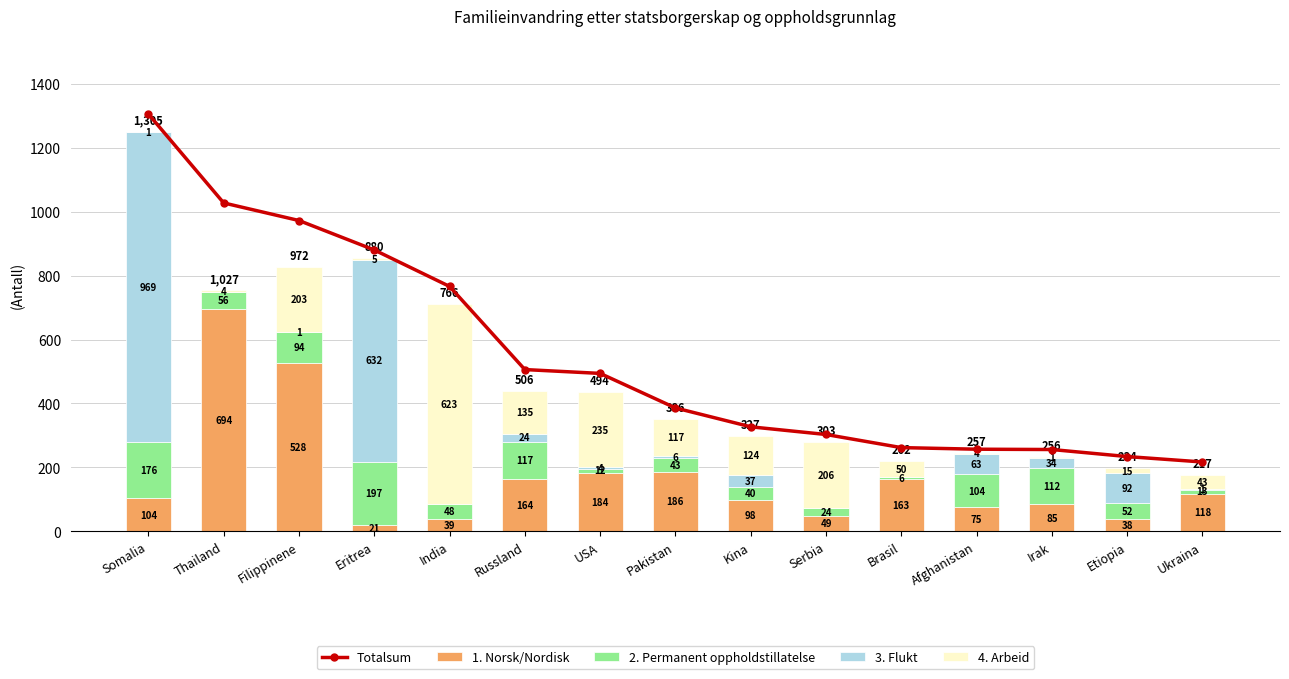

At which label does 2. Permanent oppholdstillatelse first exceed 52?

Somalia